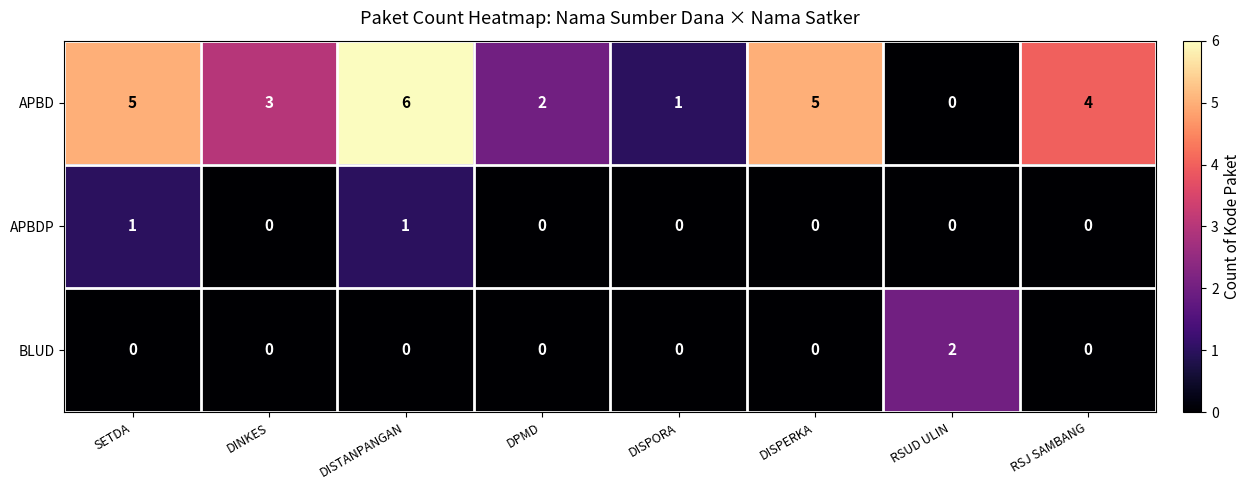

Which label corresponds to the largest value in the chart?

DISTANPANGAN